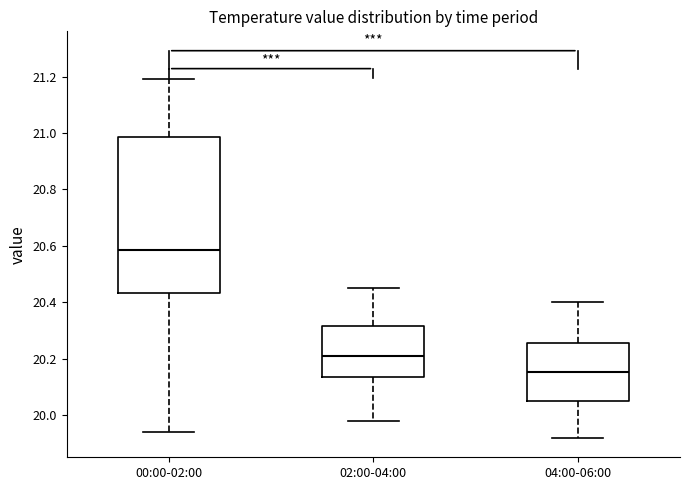

Which box's median line is the lowest?

04:00-06:00